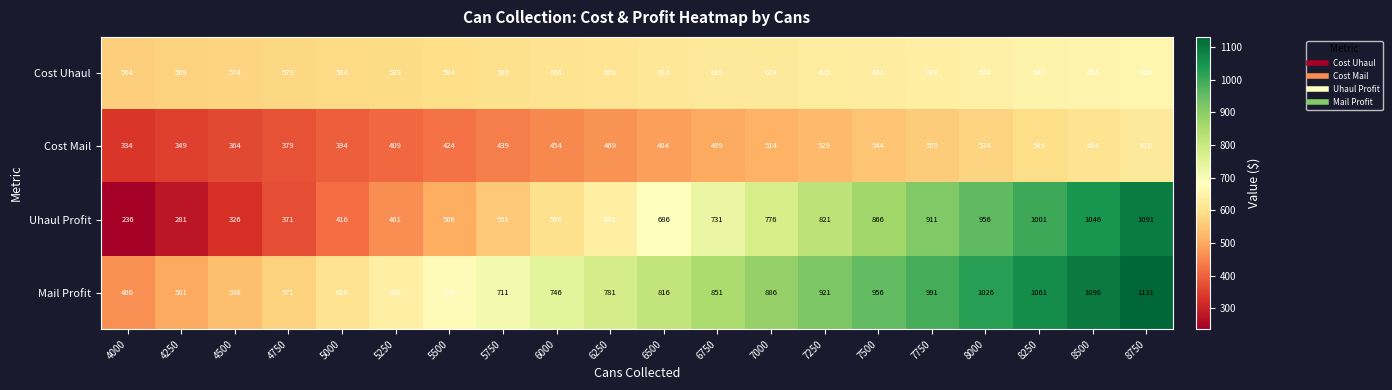

At which category is the sum across all series the highest?

8750